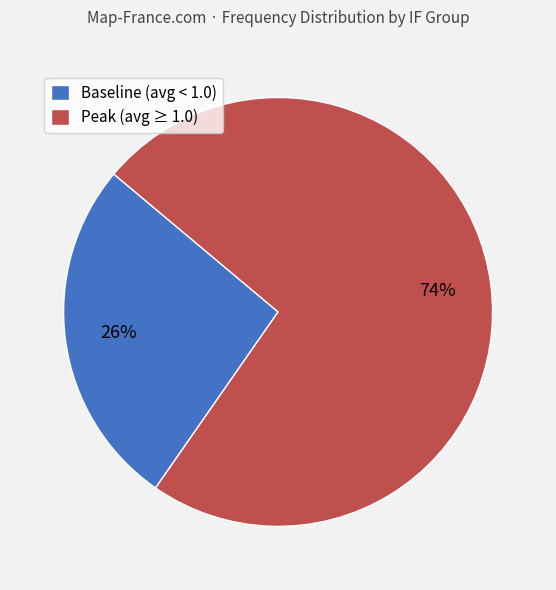

Is there a majority slice in this chart?

Yes